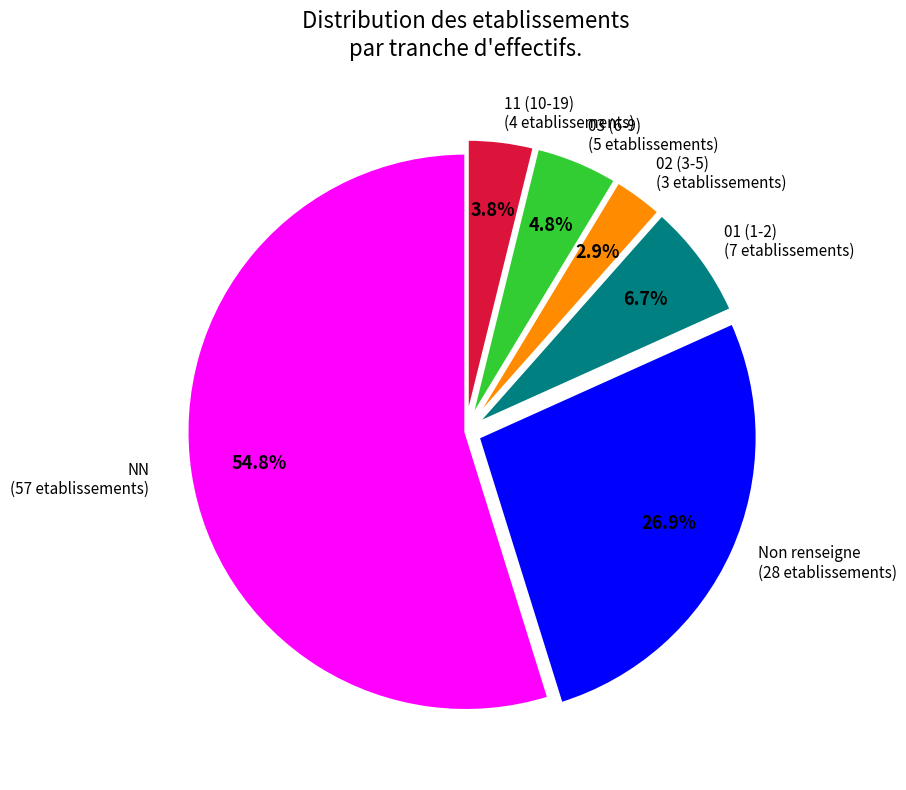

To the nearest percent, what is the average slice percentage?

17%